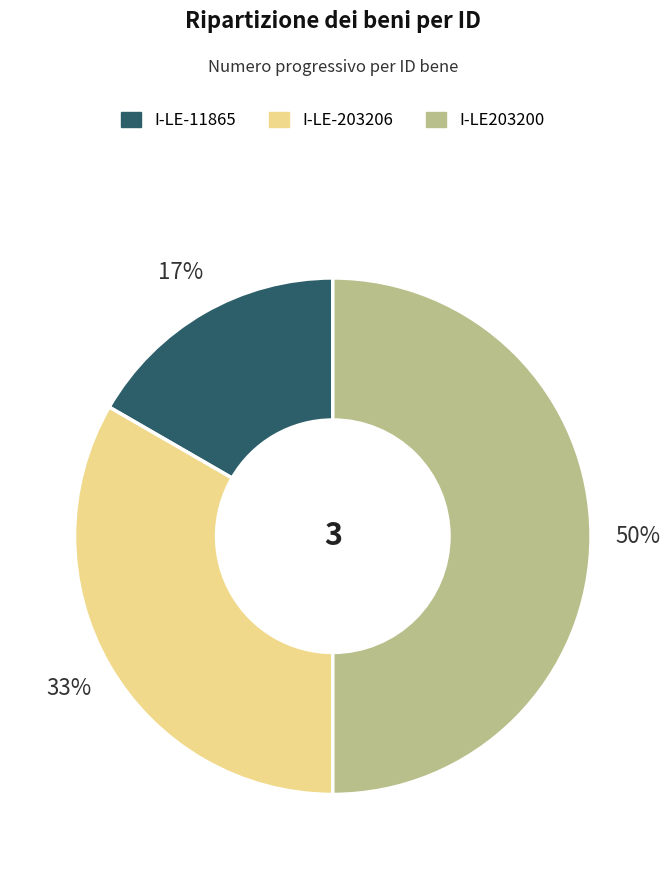

Approximately how many times larger is the value at I-LE-11865 compared to I-LE-203206?

0.5